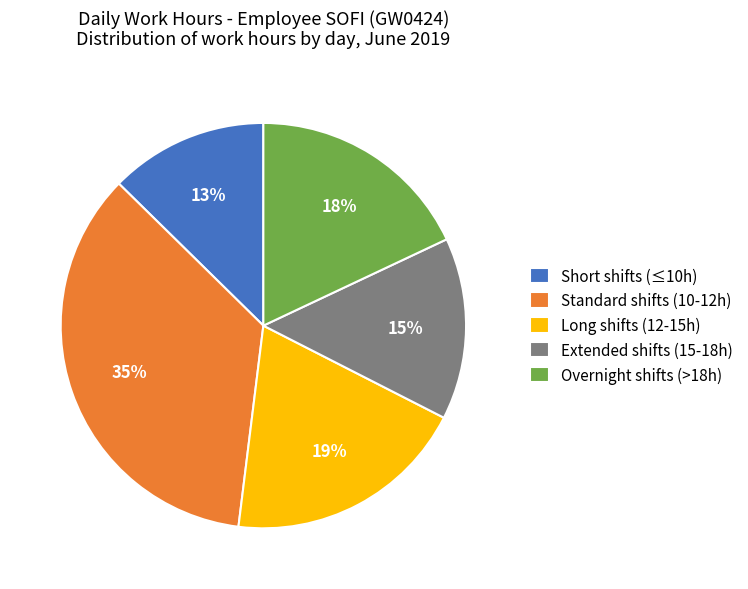

Is there a majority slice in this chart?

No